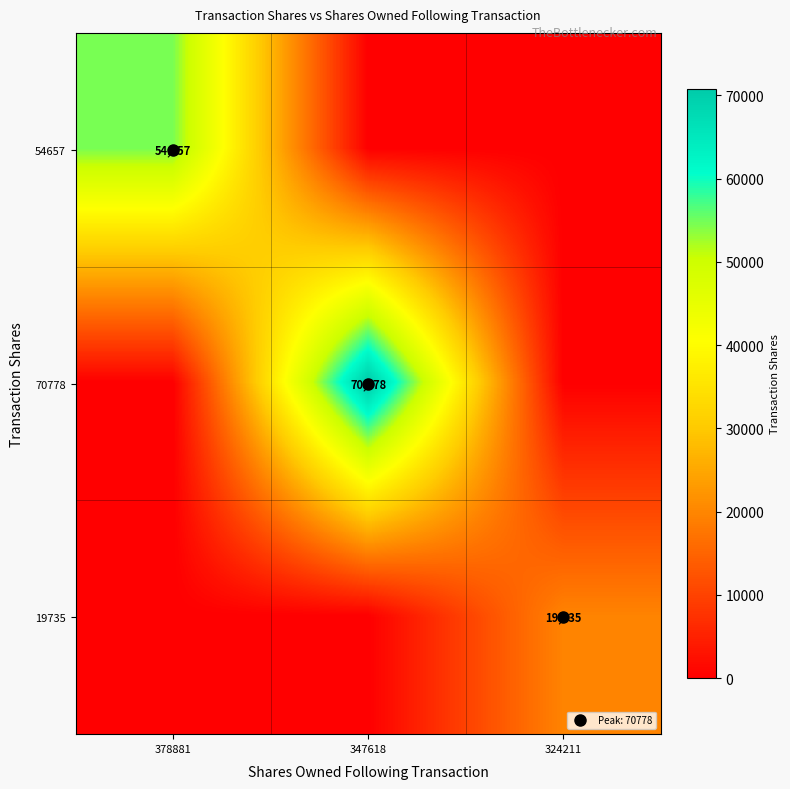

List the series in order of their peak value, highest first.

70778, 54657, 19735